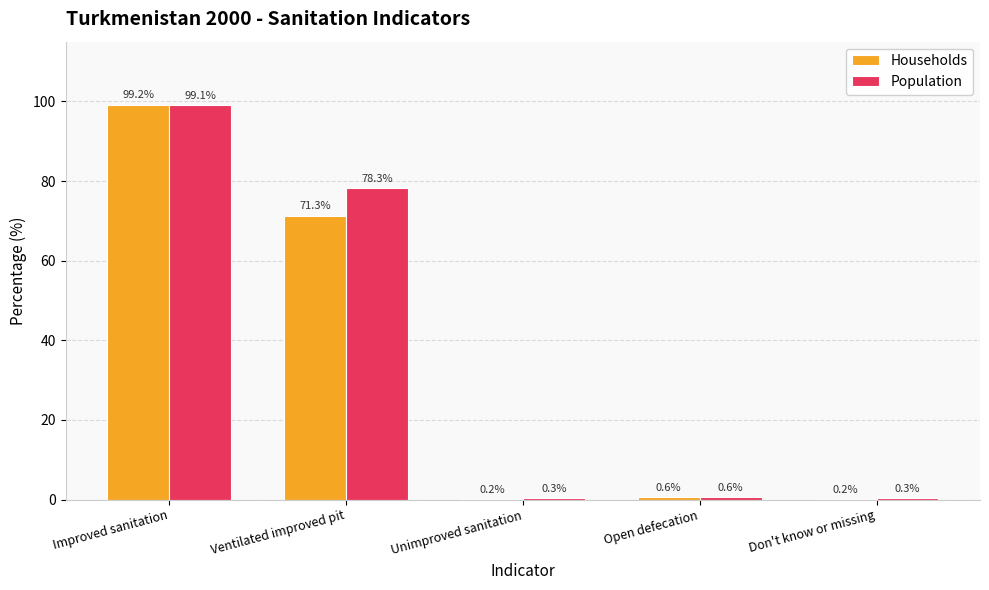

Which series changed the most between Unimproved sanitation and Open defecation?

Households